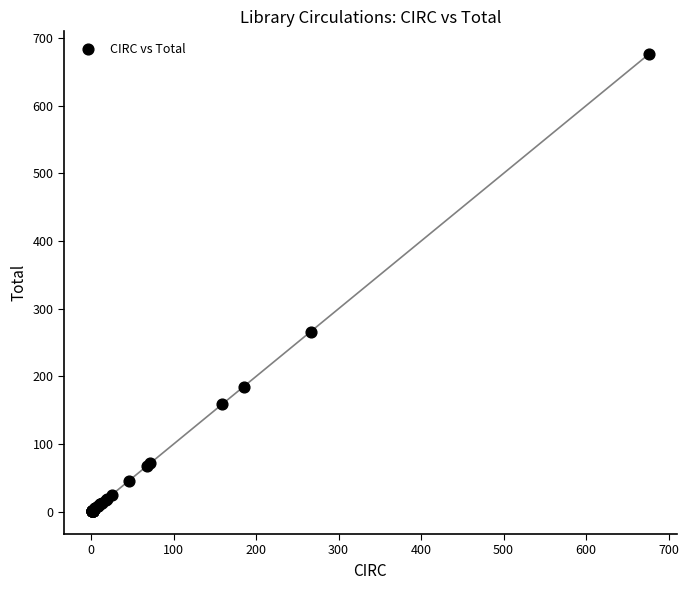

What Y value in the scatter plot is closest to 338?

266